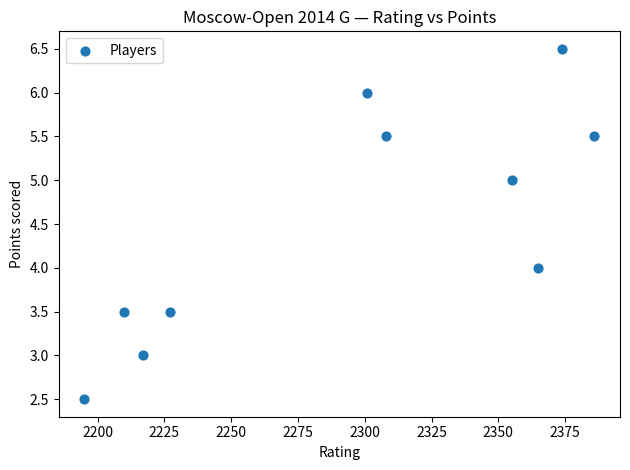

What is the range of Y values (max minus min)?

4.0